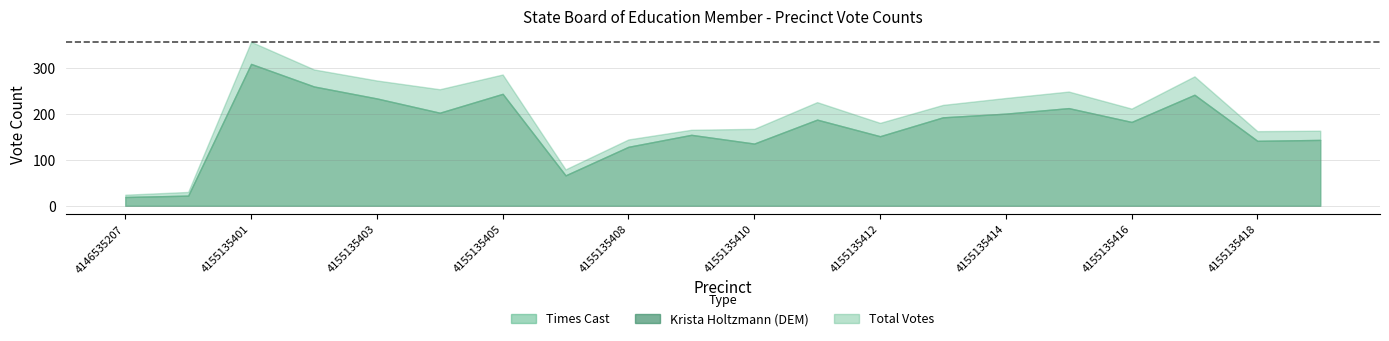

The Total Votes series shows 128 at 4155135408. True or false?

True